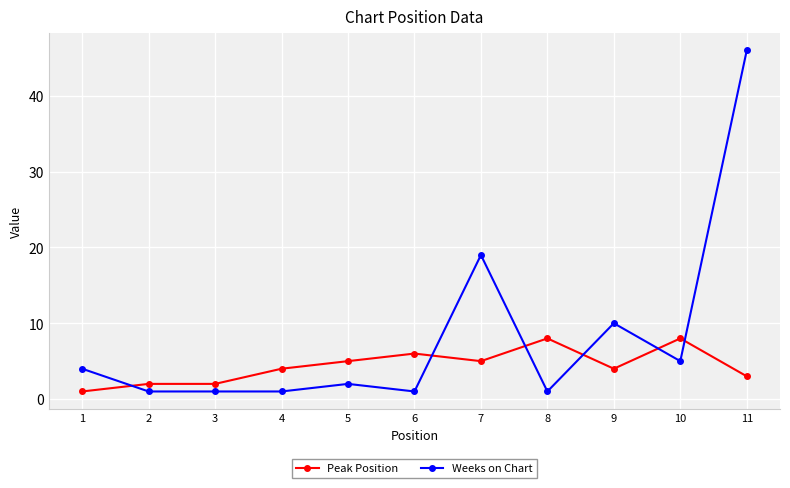

At which label is Weeks on Chart closest to 23?

7